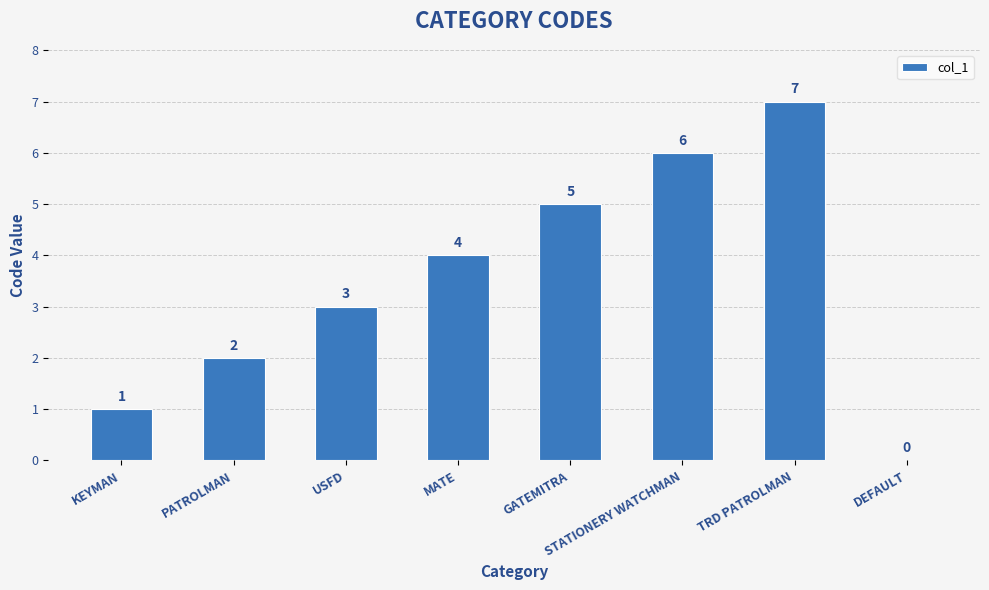

Which label corresponds to the largest value in the chart?

TRD PATROLMAN